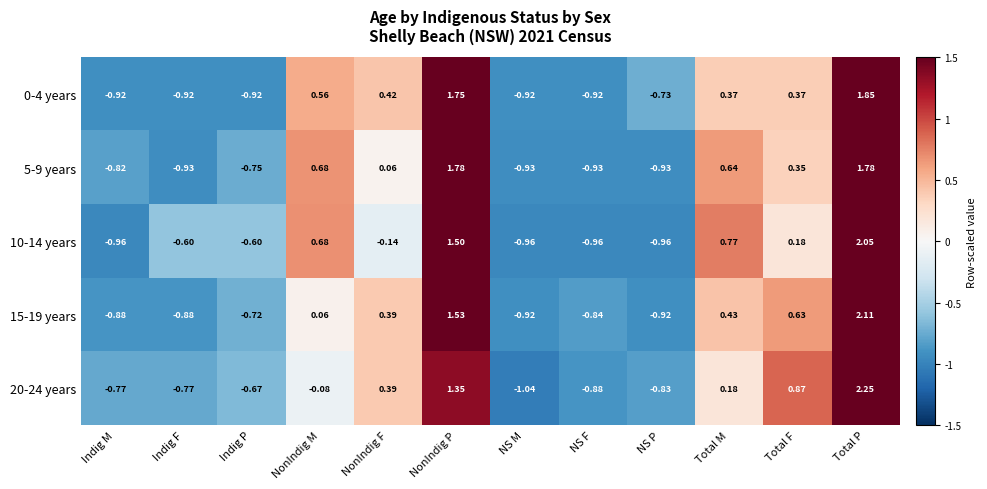

Which label corresponds to the smallest value in the chart?

NS M